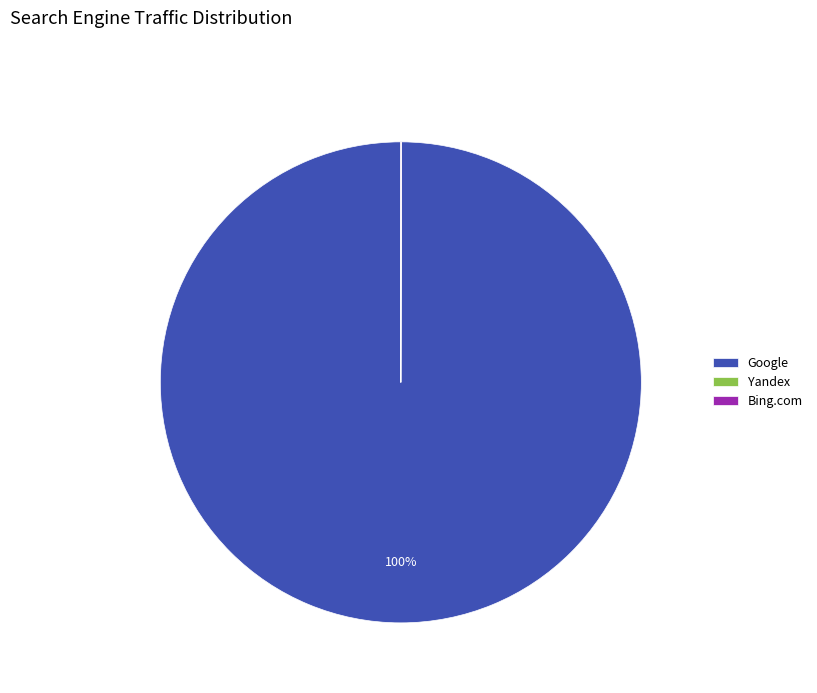

What is the largest slice in the pie chart?

Google